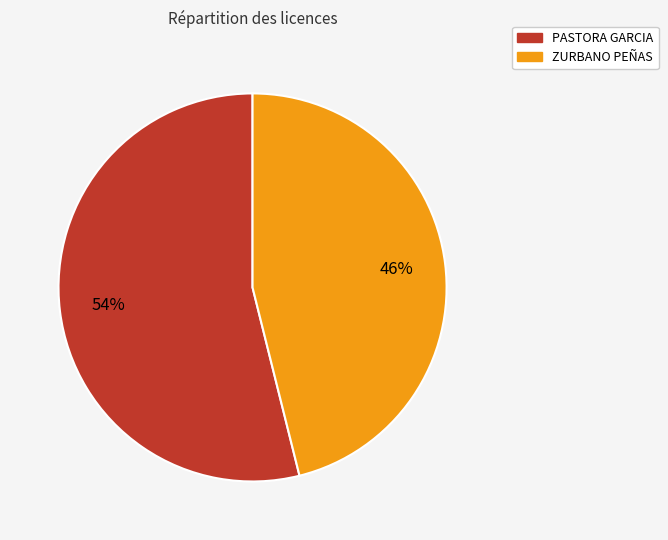

Which slice is the largest?

PASTORA GARCIA